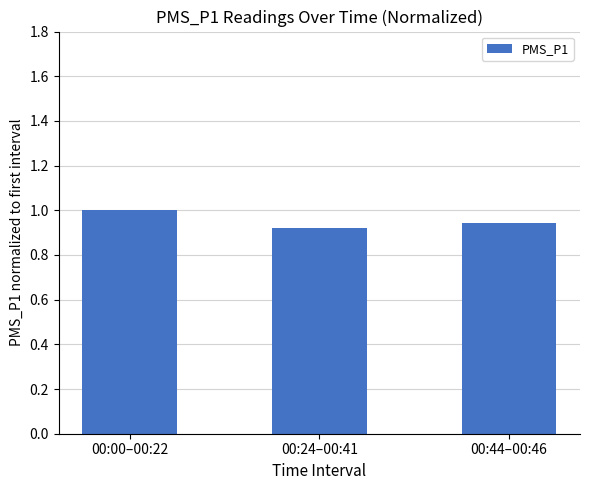

List the labels in order of value, largest first.

00:00–00:22, 00:44–00:46, 00:24–00:41